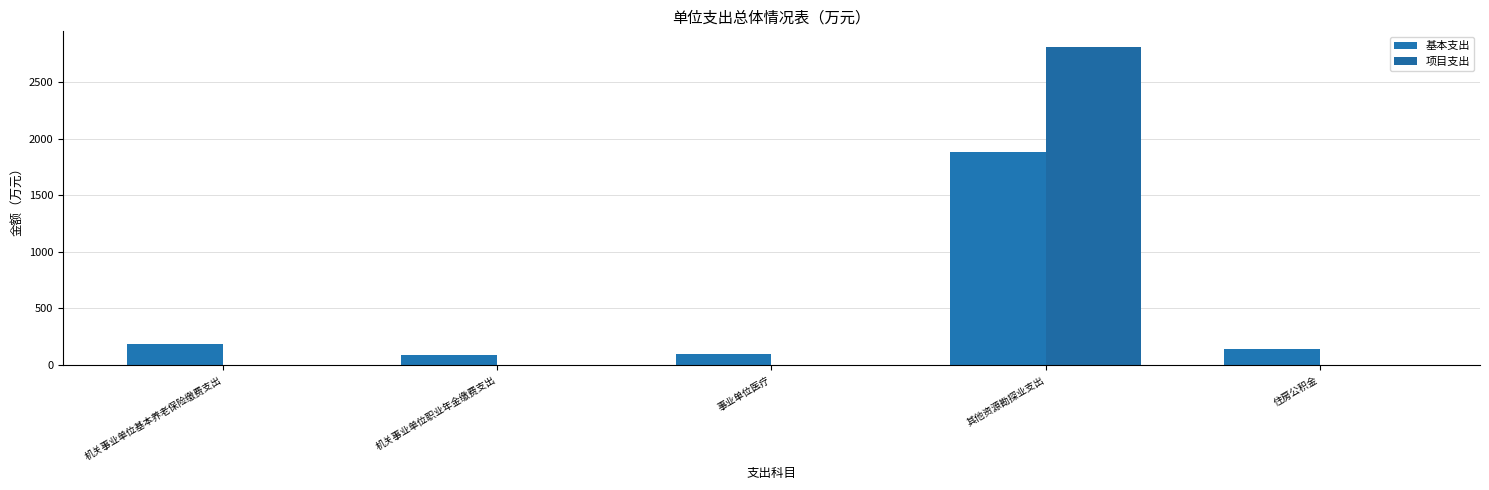

At which label is 基本支出 closest to 989?

机关事业单位基本养老保险缴费支出